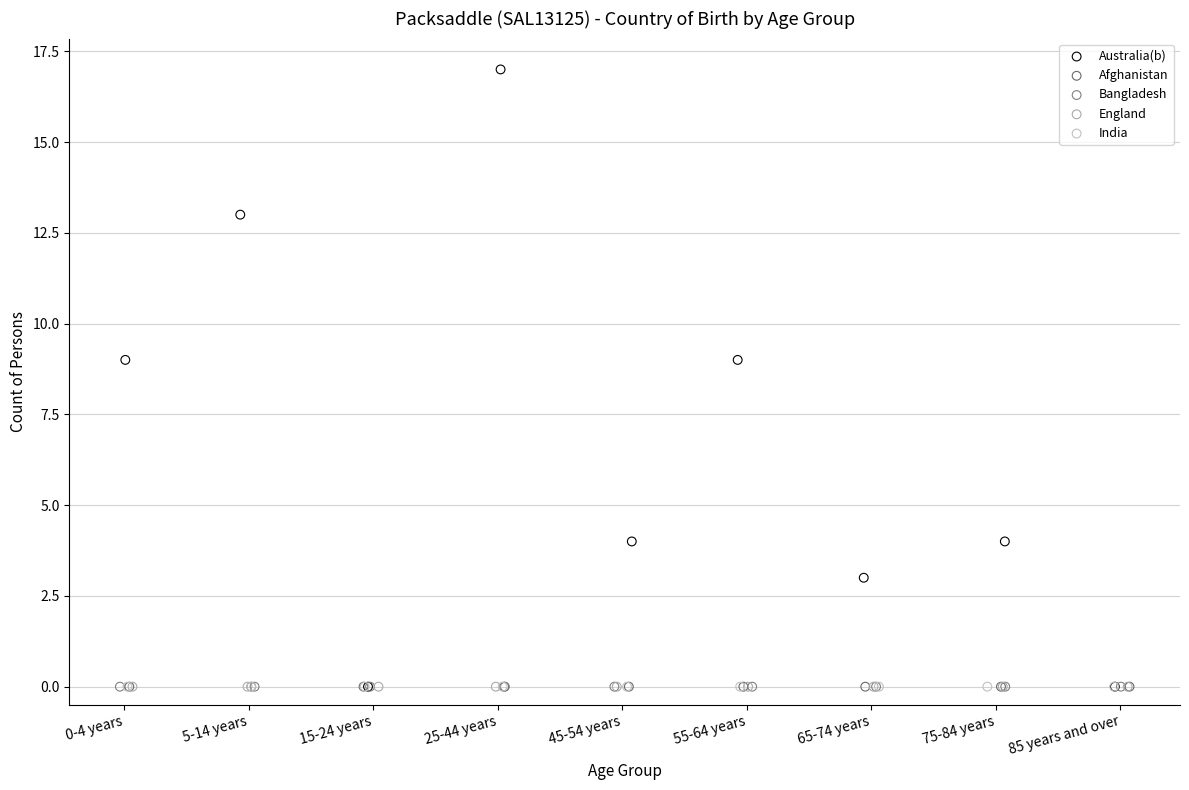

Which series contains the highest Y value?

Australia(b)